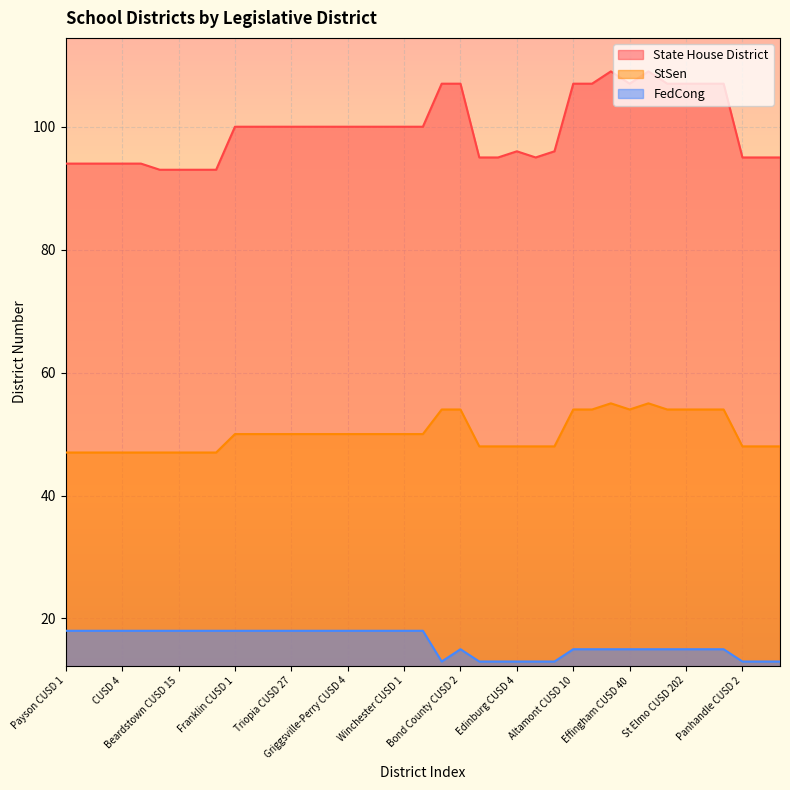

Reading left to right, list all the values displayed in this chart.

State House District: Payson CUSD 1=94	Liberty CUSD 2=94	Central CUSD 3=94	CUSD 4=94	Quincy SD 172=94	Brown County CUSD 1=93	Beardstown CUSD 15=93	Virginia CUSD 64=93	A-C Central CUSD 262=93	Franklin CUSD 1=100	Waverly CUSD 6=100	Meredosia-Chambersburg CUSD 11=100	Triopia CUSD 27=100	Jacksonville SD 117=100	Pleasant Hill CUSD 3=100	Griggsville-Perry CUSD 4=100	Pikeland CUSD 10=100	Western CUSD 12=100	Winchester CUSD 1=100	Scott-Morgan CUSD 2=100	Mulberry Grove CUSD 1=107	Bond County CUSD 2=107	Morrisonville CUSD 1=95	Taylorville CUSD 3=95	Edinburg CUSD 4=96	Pana CUSD 8=95	South Fork SD 14=96	Altamont CUSD 10=107	Beecher City CUSD 20=107	Dieterich CUSD 30=109	Effingham CUSD 40=107	Teutopolis CUSD 50=109	Brownstown CUSD 201=107	St Elmo CUSD 202=107	Vandalia CUSD 203=107	Ramsey CUSD 204=107	Panhandle CUSD 2=95	Hillsboro CUSD 3=95	Litchfield CUSD 12=95
StSen: Payson CUSD 1=47	Liberty CUSD 2=47	Central CUSD 3=47	CUSD 4=47	Quincy SD 172=47	Brown County CUSD 1=47	Beardstown CUSD 15=47	Virginia CUSD 64=47	A-C Central CUSD 262=47	Franklin CUSD 1=50	Waverly CUSD 6=50	Meredosia-Chambersburg CUSD 11=50	Triopia CUSD 27=50	Jacksonville SD 117=50	Pleasant Hill CUSD 3=50	Griggsville-Perry CUSD 4=50	Pikeland CUSD 10=50	Western CUSD 12=50	Winchester CUSD 1=50	Scott-Morgan CUSD 2=50	Mulberry Grove CUSD 1=54	Bond County CUSD 2=54	Morrisonville CUSD 1=48	Taylorville CUSD 3=48	Edinburg CUSD 4=48	Pana CUSD 8=48	South Fork SD 14=48	Altamont CUSD 10=54	Beecher City CUSD 20=54	Dieterich CUSD 30=55	Effingham CUSD 40=54	Teutopolis CUSD 50=55	Brownstown CUSD 201=54	St Elmo CUSD 202=54	Vandalia CUSD 203=54	Ramsey CUSD 204=54	Panhandle CUSD 2=48	Hillsboro CUSD 3=48	Litchfield CUSD 12=48
FedCong: Payson CUSD 1=18	Liberty CUSD 2=18	Central CUSD 3=18	CUSD 4=18	Quincy SD 172=18	Brown County CUSD 1=18	Beardstown CUSD 15=18	Virginia CUSD 64=18	A-C Central CUSD 262=18	Franklin CUSD 1=18	Waverly CUSD 6=18	Meredosia-Chambersburg CUSD 11=18	Triopia CUSD 27=18	Jacksonville SD 117=18	Pleasant Hill CUSD 3=18	Griggsville-Perry CUSD 4=18	Pikeland CUSD 10=18	Western CUSD 12=18	Winchester CUSD 1=18	Scott-Morgan CUSD 2=18	Mulberry Grove CUSD 1=13	Bond County CUSD 2=15	Morrisonville CUSD 1=13	Taylorville CUSD 3=13	Edinburg CUSD 4=13	Pana CUSD 8=13	South Fork SD 14=13	Altamont CUSD 10=15	Beecher City CUSD 20=15	Dieterich CUSD 30=15	Effingham CUSD 40=15	Teutopolis CUSD 50=15	Brownstown CUSD 201=15	St Elmo CUSD 202=15	Vandalia CUSD 203=15	Ramsey CUSD 204=15	Panhandle CUSD 2=13	Hillsboro CUSD 3=13	Litchfield CUSD 12=13